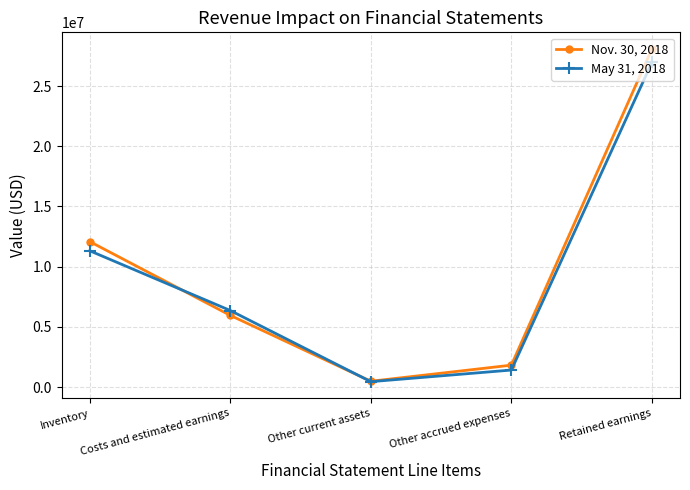

Reading right to left, extract all data points from this chart.

Nov. 30, 2018: 28080428	1818422	481880	5953406	12081725
May 31, 2018: 26959080	1412502	447162	6356963	11317775